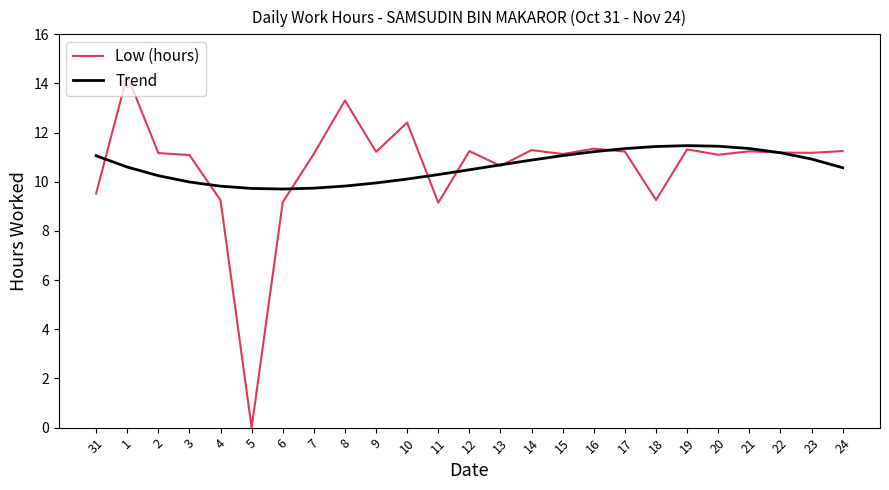

What is the difference between the maximum and minimum values in the Trend series?

1.8